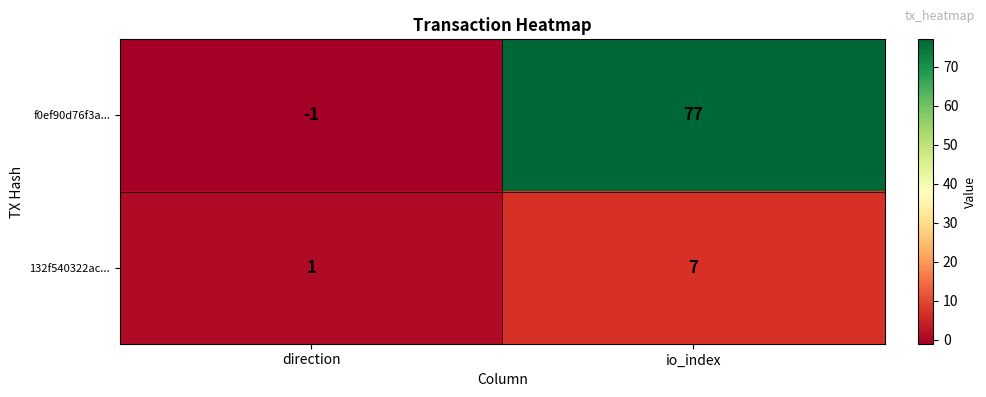

What is the sum of all f0ef90d76f3a... values?

76